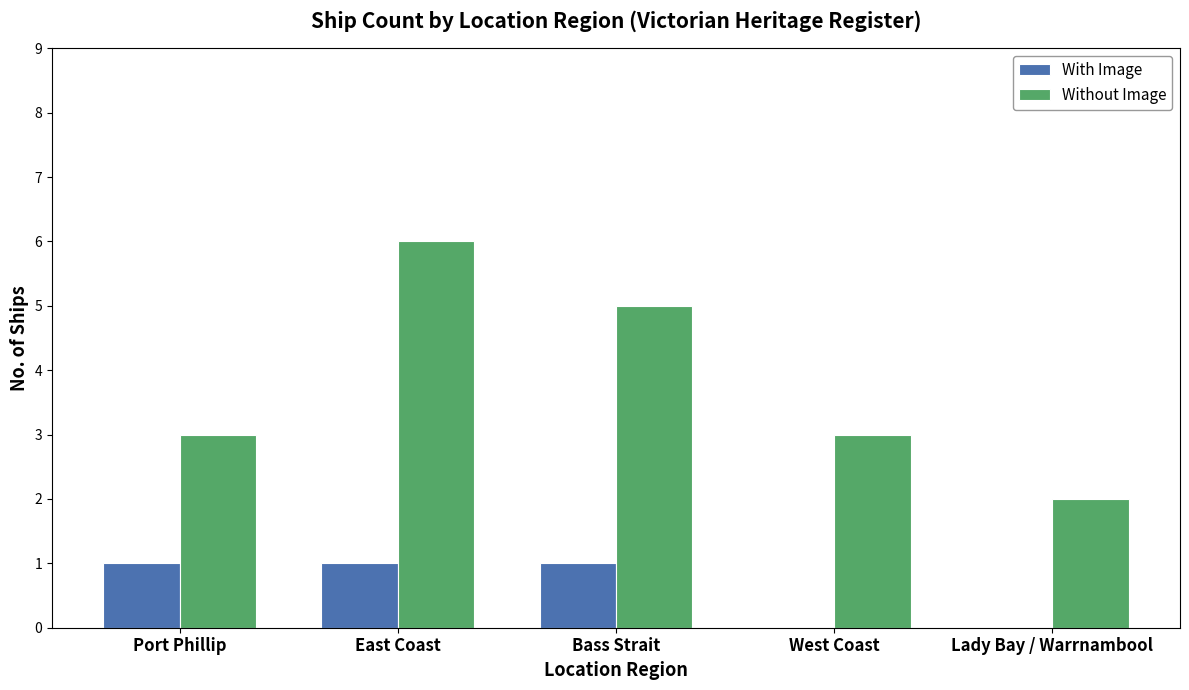

Between East Coast and Bass Strait, which series saw the biggest shift?

Without Image